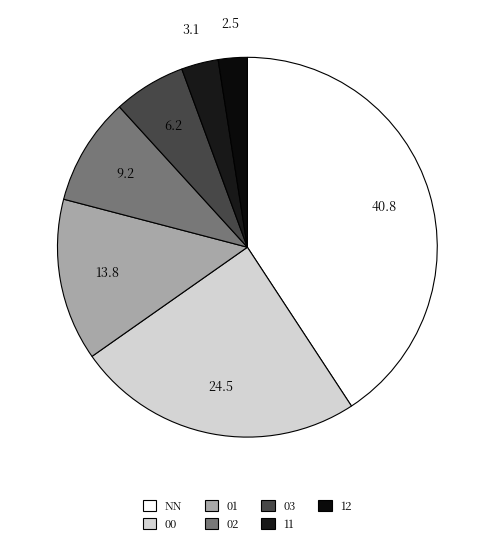

What is the smallest slice in the pie chart?

12